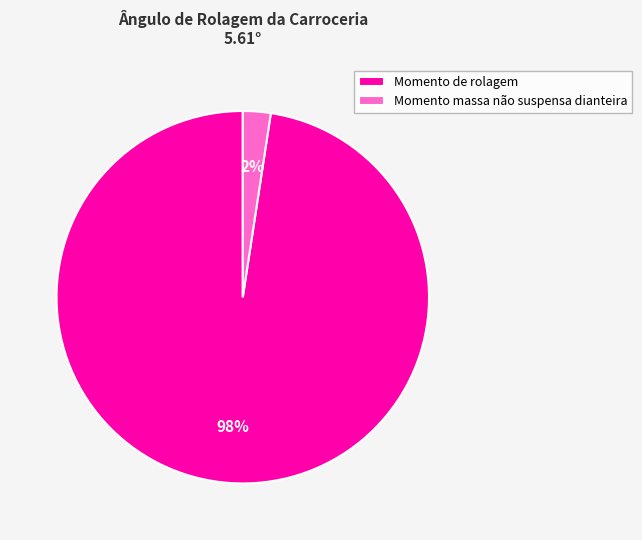

What is the largest slice in the pie chart?

Momento de rolagem